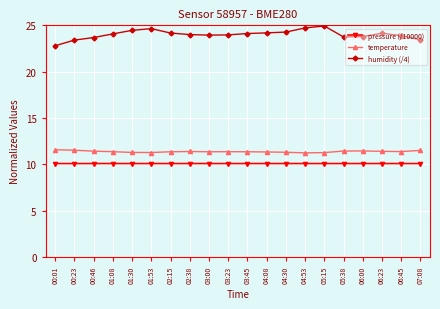

What is the difference between the highest and lowest values at 02:15?

14.1